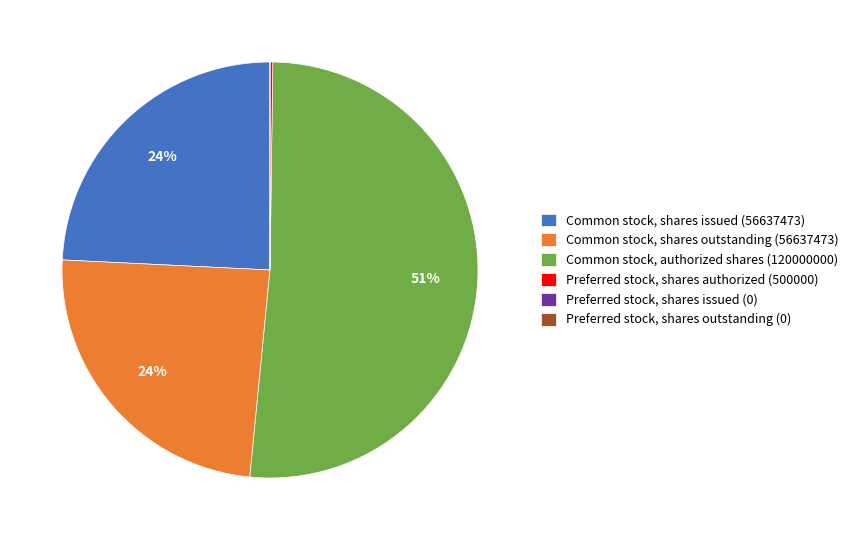

To the nearest percent, what is the average slice percentage?

17%